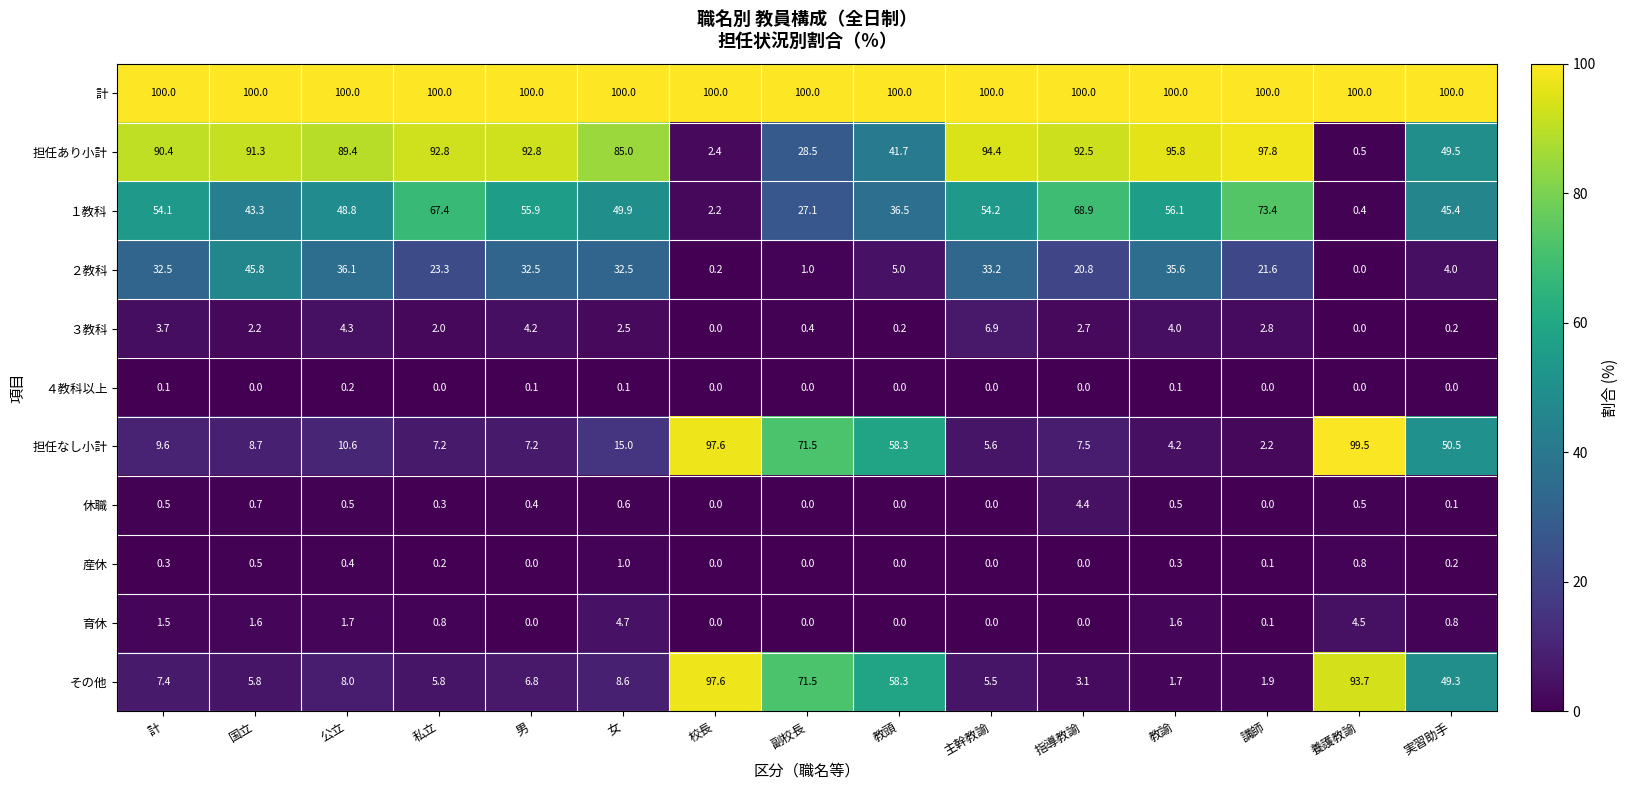

How many values in the 担任なし小計 series are below 9?

7